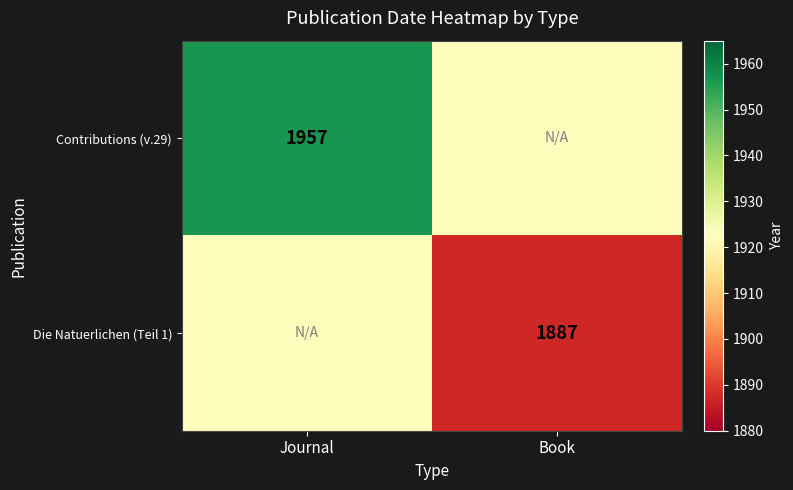

Is the value of Contributions (v.29) at Journal greater than the value of Die Natuerlichen (Teil 1) at Book?

Yes